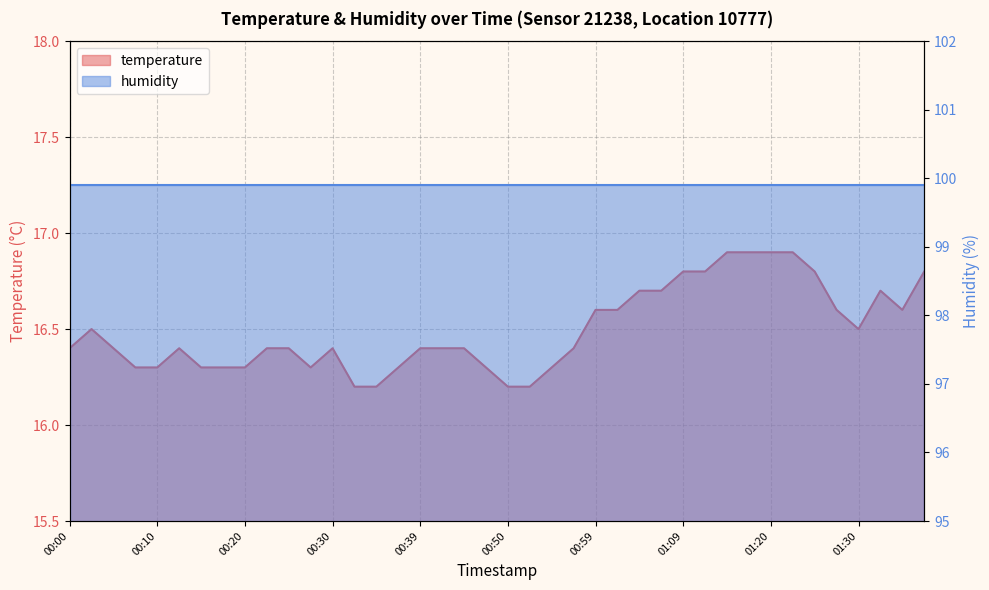

Rank the categories by value from highest to lowest.

01:14, 01:17, 01:20, 01:22, 01:09, 01:12, 01:25, 01:41, 01:04, 01:07, 01:33, 00:59, 01:02, 01:28, 01:38, 00:03, 01:30, 00:00, 00:05, 00:13, 00:22, 00:25, 00:30, 00:39, 00:42, 00:45, 00:57, 00:08, 00:10, 00:15, 00:17, 00:20, 00:27, 00:37, 00:47, 00:55, 00:32, 00:34, 00:50, 00:52